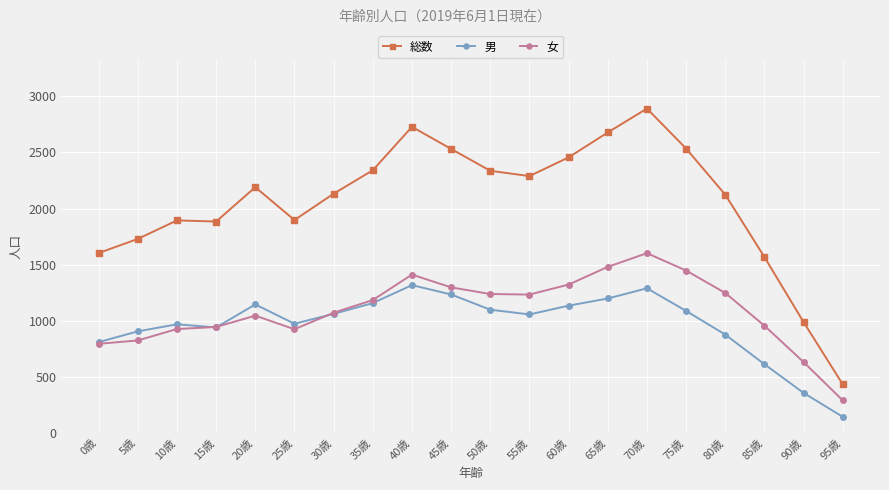

What is the difference between the second highest and minimum values in the 男 series?

1146